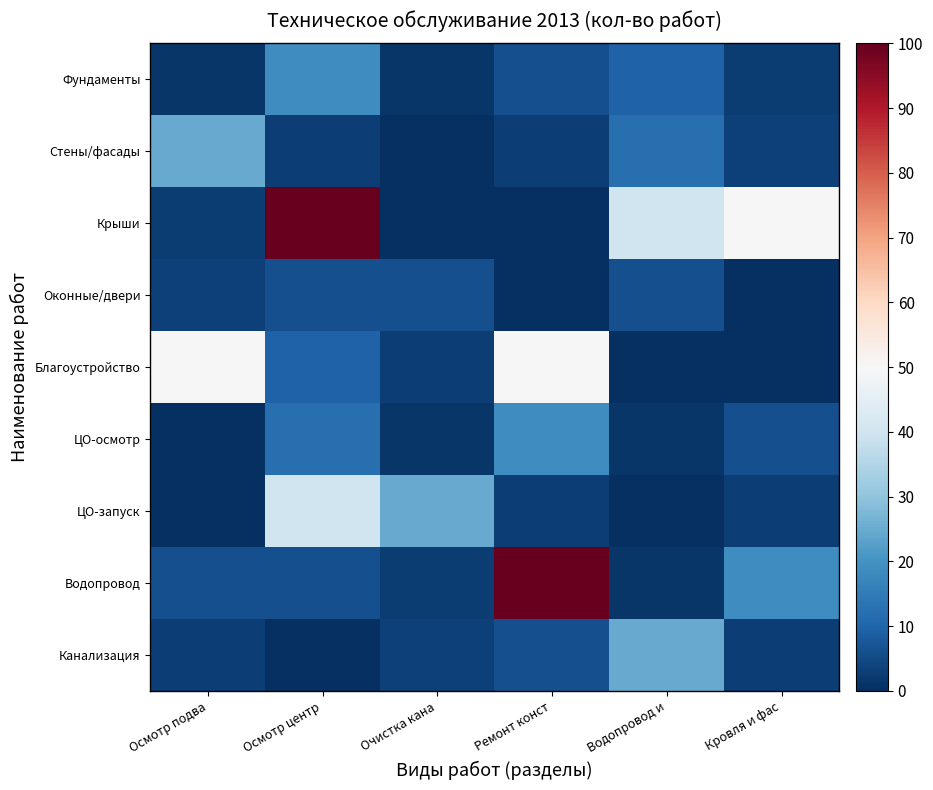

Reading left to right, list all the values displayed in this chart.

Фундаменты: Осмотр подва=1.6	Осмотр центр=19.1	Очистка кана=1.2	Ремонт конст=6.2	Водопровод и=9.8	Кровля и фас=2.5
Стены/фасады: Осмотр подва=25.0	Осмотр центр=3.1	Очистка кана=0.0	Ремонт конст=3.1	Водопровод и=12.5	Кровля и фас=3.3
Крыши: Осмотр подва=2.5	Осмотр центр=100.0	Очистка кана=0.2	Ремонт конст=0.0	Водопровод и=39.9	Кровля и фас=50.0
Оконные/двери: Осмотр подва=3.3	Осмотр центр=6.2	Очистка кана=6.2	Ремонт конст=0.0	Водопровод и=6.2	Кровля и фас=0.0
Благоустройство: Осмотр подва=50.0	Осмотр центр=9.8	Очистка кана=3.1	Ремонт конст=50.0	Водопровод и=0.2	Кровля и фас=0.0
ЦО-осмотр: Осмотр подва=0.0	Осмотр центр=12.5	Очистка кана=1.6	Ремонт конст=19.1	Водопровод и=1.2	Кровля и фас=6.2
ЦО-запуск: Осмотр подва=0.0	Осмотр центр=39.9	Очистка кана=25.0	Ремонт конст=3.1	Водопровод и=0.0	Кровля и фас=3.1
Водопровод: Осмотр подва=6.2	Осмотр центр=6.2	Очистка кана=2.5	Ремонт конст=100.0	Водопровод и=1.6	Кровля и фас=19.1
Канализация: Осмотр подва=3.1	Осмотр центр=0.2	Очистка кана=3.3	Ремонт конст=6.2	Водопровод и=25.0	Кровля и фас=3.1